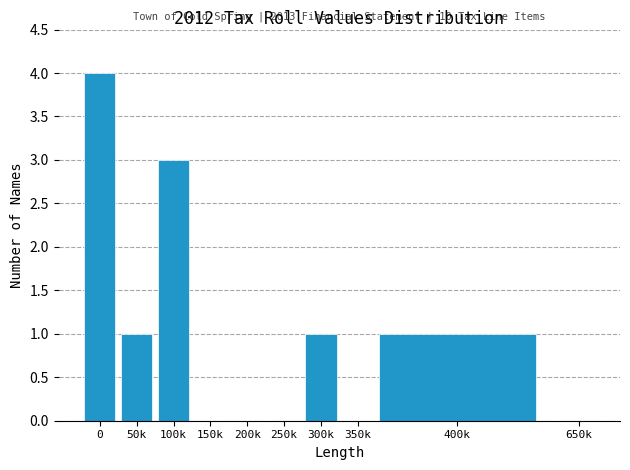

Reading left to right, what are all the values shown in this chart?

0=4	50k=1	100k=3	150k=0	200k=0	250k=0	300k=1	350k=0	400k=1	650k=0